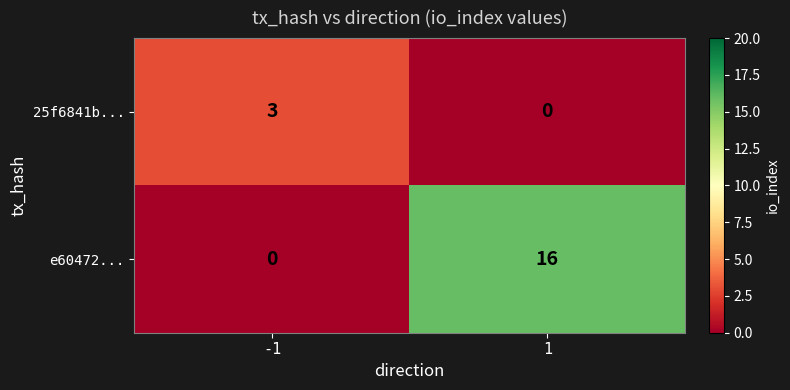

Reading right to left, list all the values displayed in this chart.

25f6841b...: 0	3
e60472...: 16	0